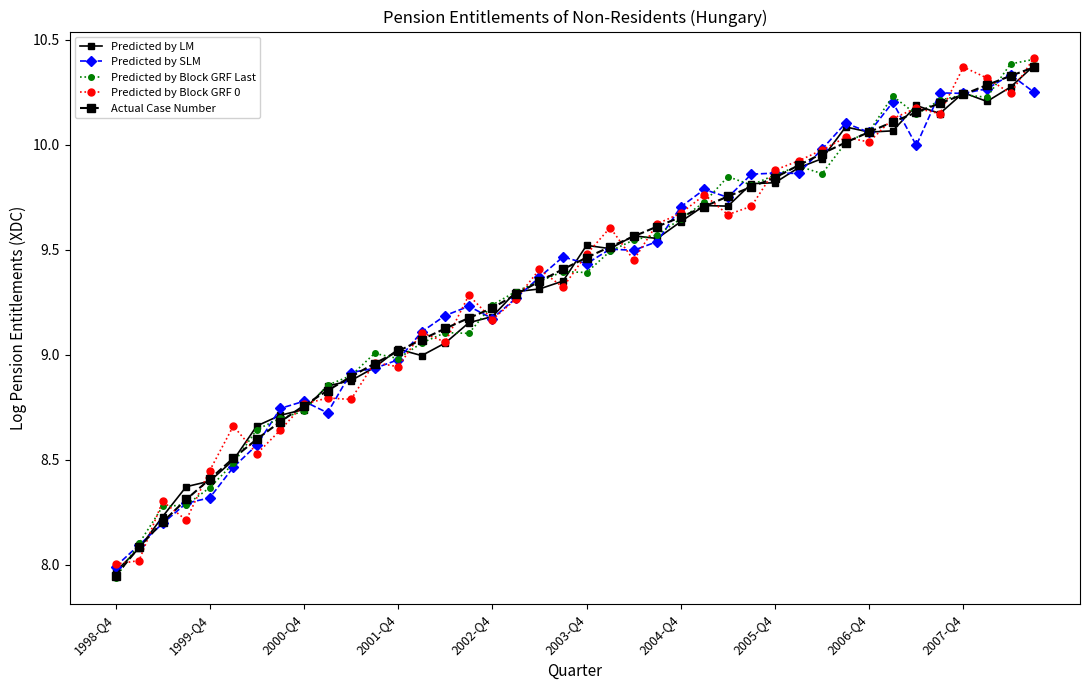

How many values in the Predicted by Block GRF 0 series are below 9?

13